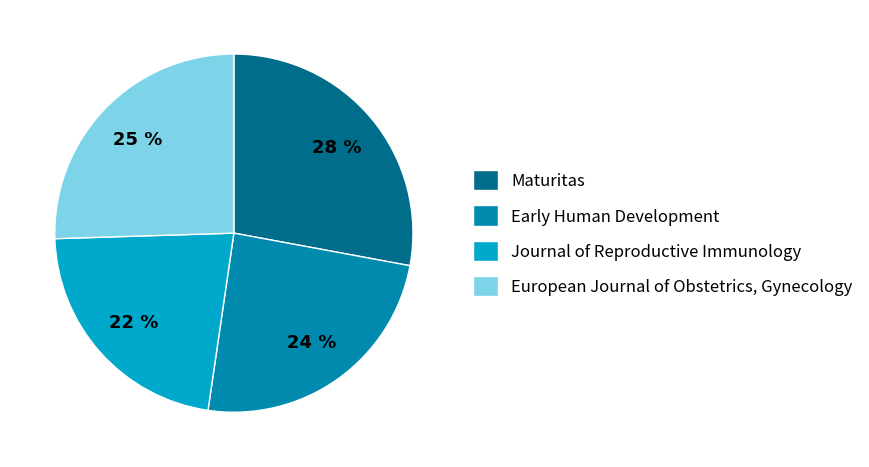

What is the ratio of the value at Journal of Reproductive Immunology to the value at European Journal of Obstetrics, Gynecology?

0.9